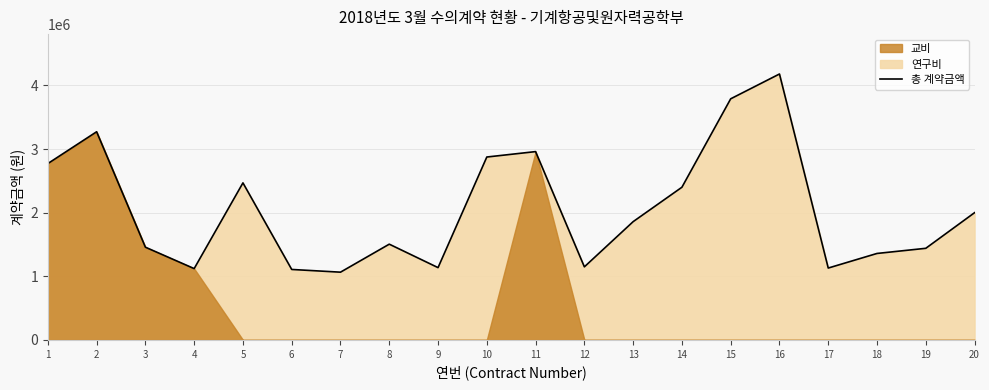

Which has a higher value, 12 or 7?

12